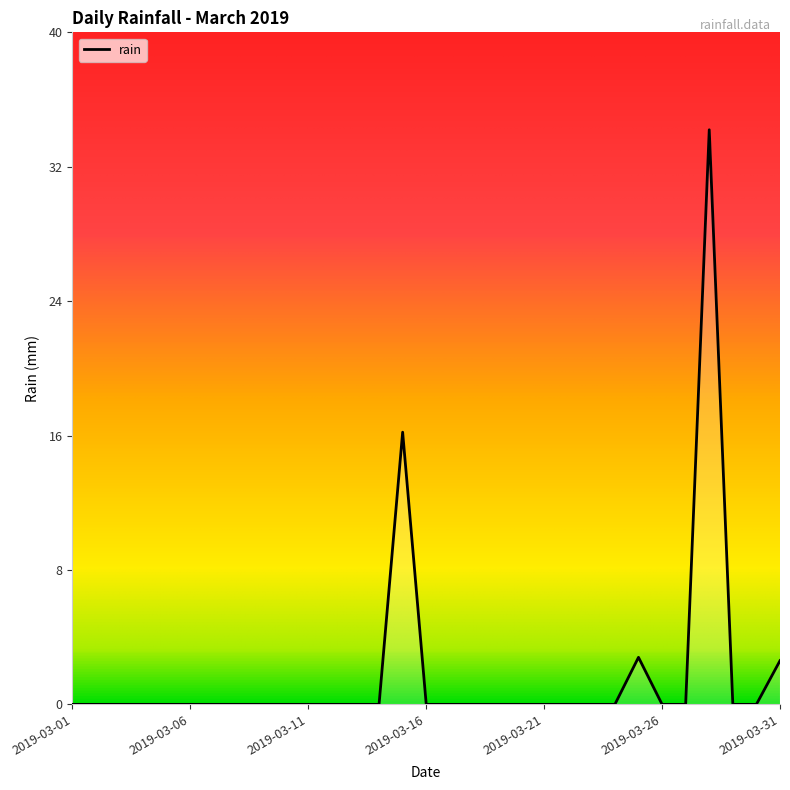

How many lines are shown in the chart?

1